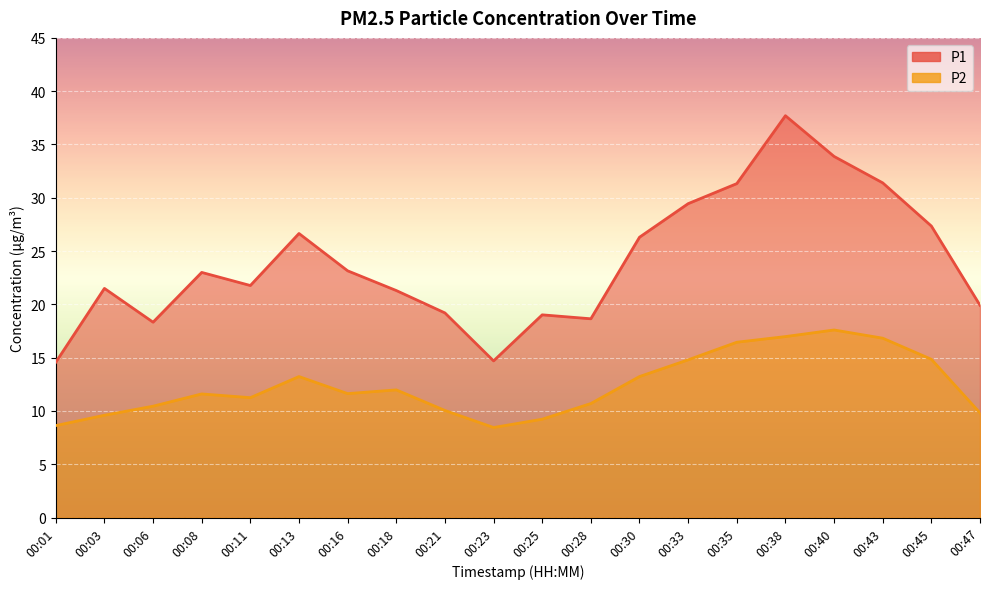

Reading left to right, extract all data points from this chart.

P1: 00:01=14.6	00:03=21.5	00:06=18.3	00:08=23.0	00:11=21.8	00:13=26.6	00:16=23.1	00:18=21.3	00:21=19.2	00:23=14.7	00:25=19.0	00:28=18.6	00:30=26.3	00:33=29.4	00:35=31.3	00:38=37.7	00:40=33.9	00:43=31.4	00:45=27.4	00:47=19.9
P2: 00:01=8.6	00:03=9.6	00:06=10.4	00:08=11.6	00:11=11.2	00:13=13.2	00:16=11.6	00:18=12.0	00:21=10.1	00:23=8.4	00:25=9.2	00:28=10.7	00:30=13.2	00:33=14.8	00:35=16.4	00:38=17.0	00:40=17.6	00:43=16.8	00:45=14.8	00:47=9.8